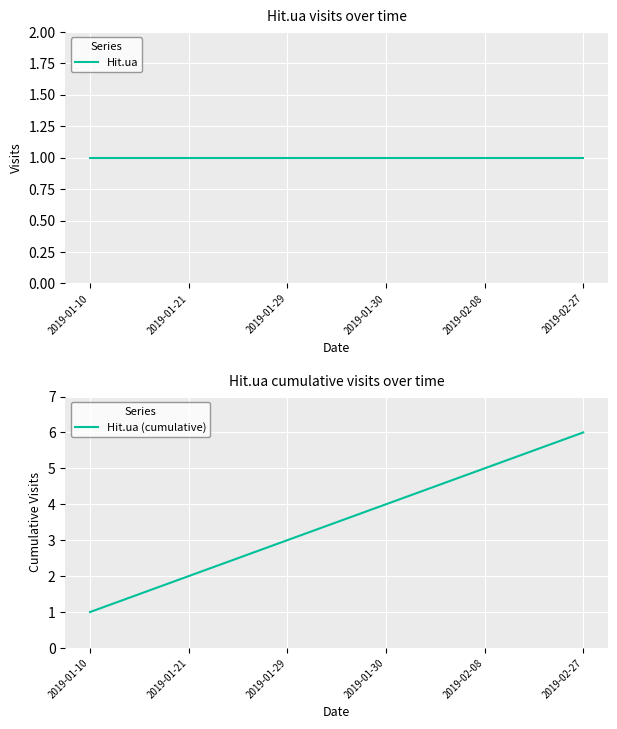

Which has a higher value, 2019-01-21 or 2019-01-29?

2019-01-21